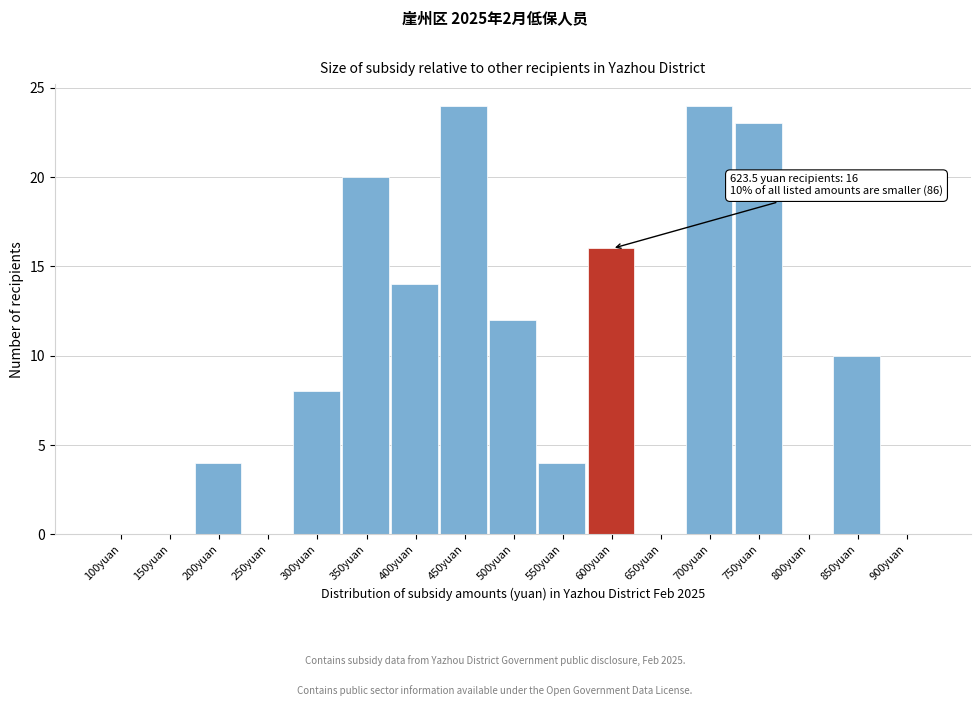

Reading left to right, list all the values displayed in this chart.

100yuan=0	150yuan=0	200yuan=4	250yuan=0	300yuan=8	350yuan=20	400yuan=14	450yuan=24	500yuan=12	550yuan=4	600yuan=16	650yuan=0	700yuan=24	750yuan=23	800yuan=0	850yuan=10	900yuan=0